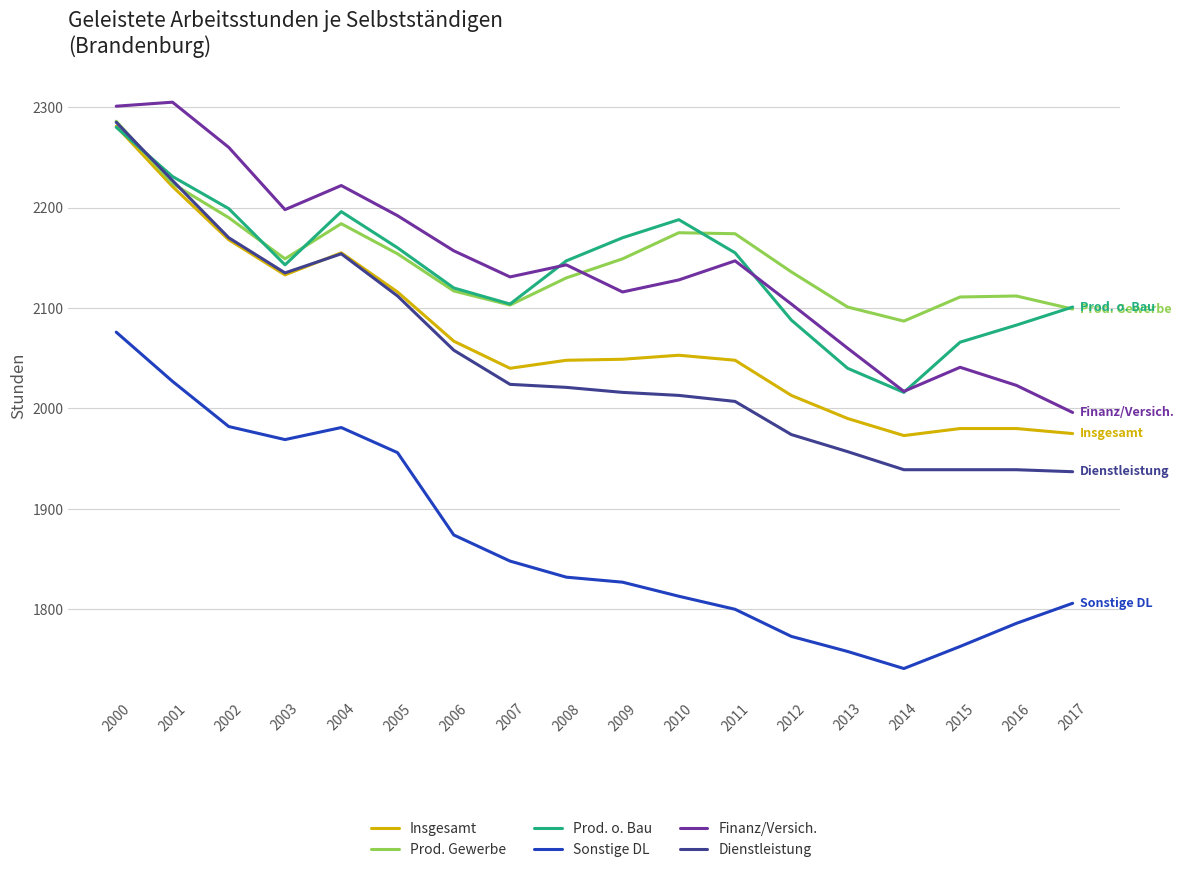

In Finanz/Versich., how many points are lower than both neighbors (excluding endpoints)?

4